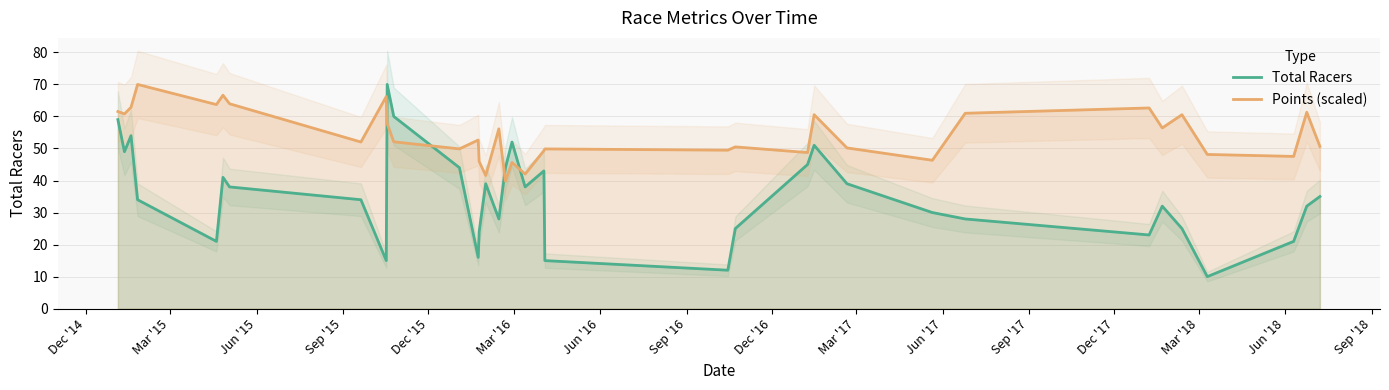

What is the smallest value displayed?

10.0